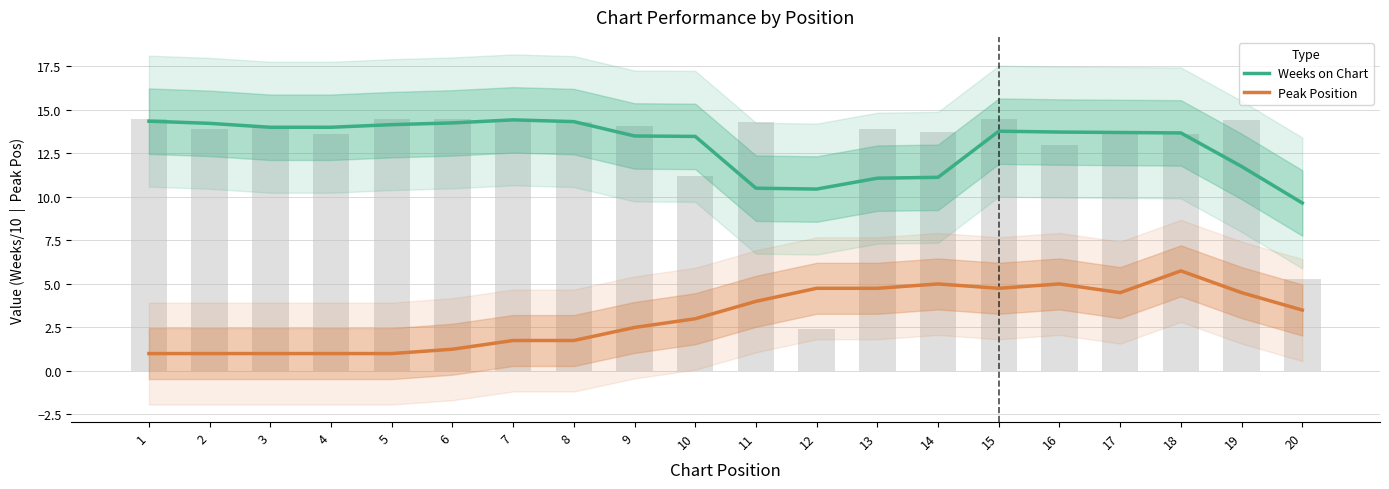

How many distinct data groups are displayed?

2